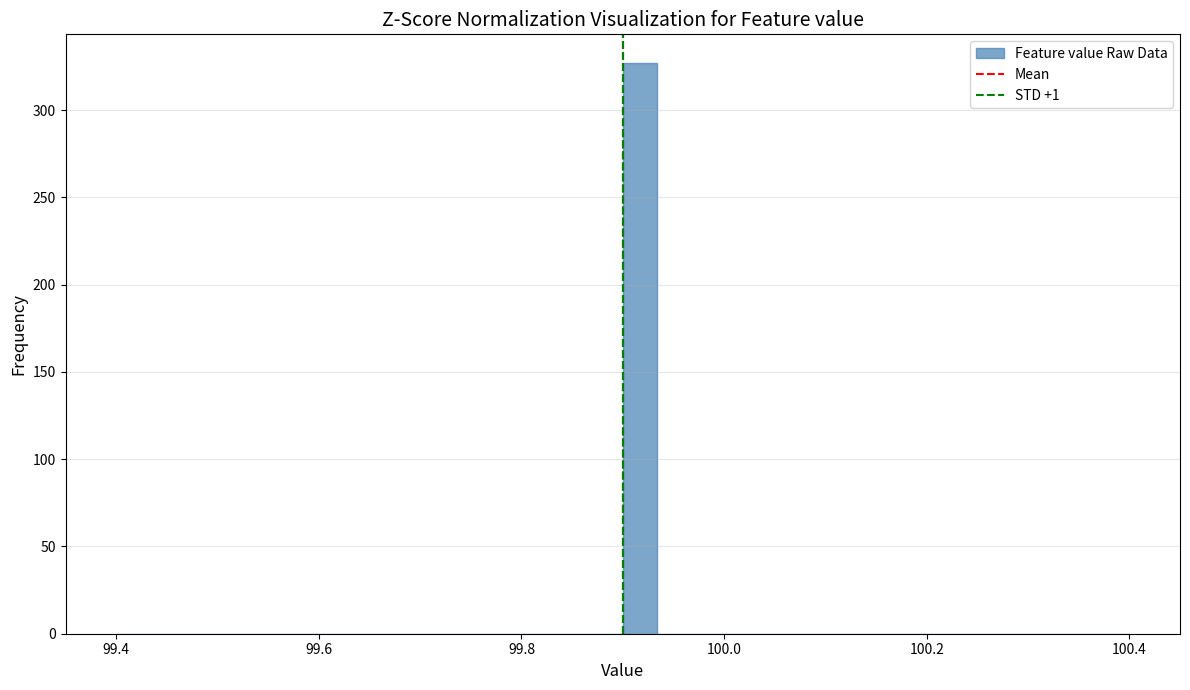

Around what value on the x-axis is the tallest bar? Give the approximate position of its centre, as read against the axis.

99.92